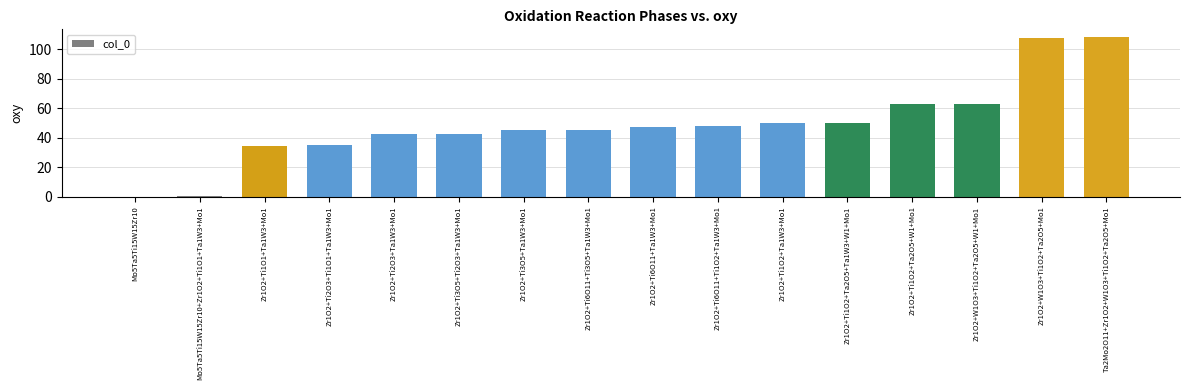

What is the change in value from Mo5Ta5Ti15W15Zr10 to Zr1O2+Ti3O5+Ta1W3+Mo1?

+45.0